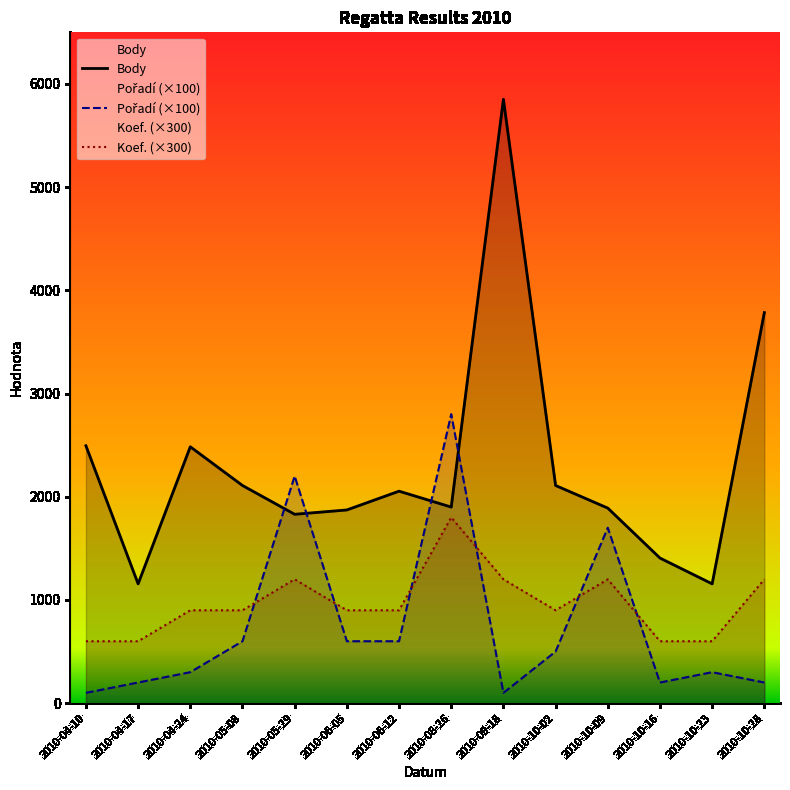

True or false: Koef. has a value of 1536 at 2010-06-05.

False